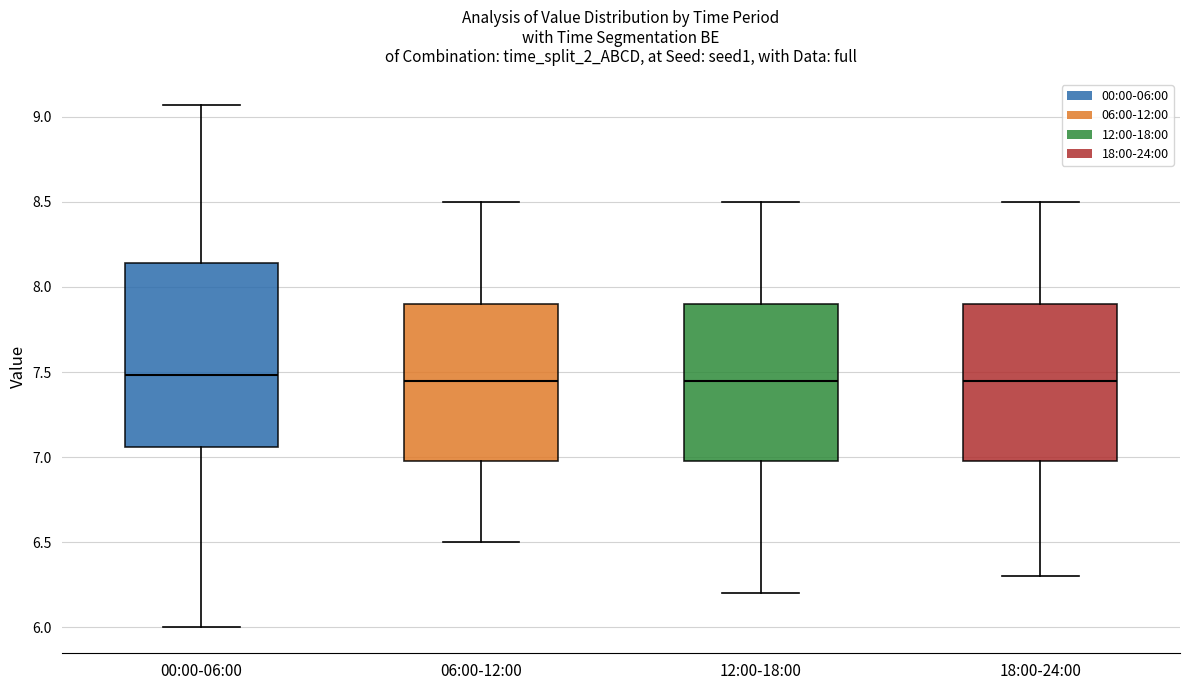

Which box is the tallest, from its lower edge to its upper edge?

00:00-06:00